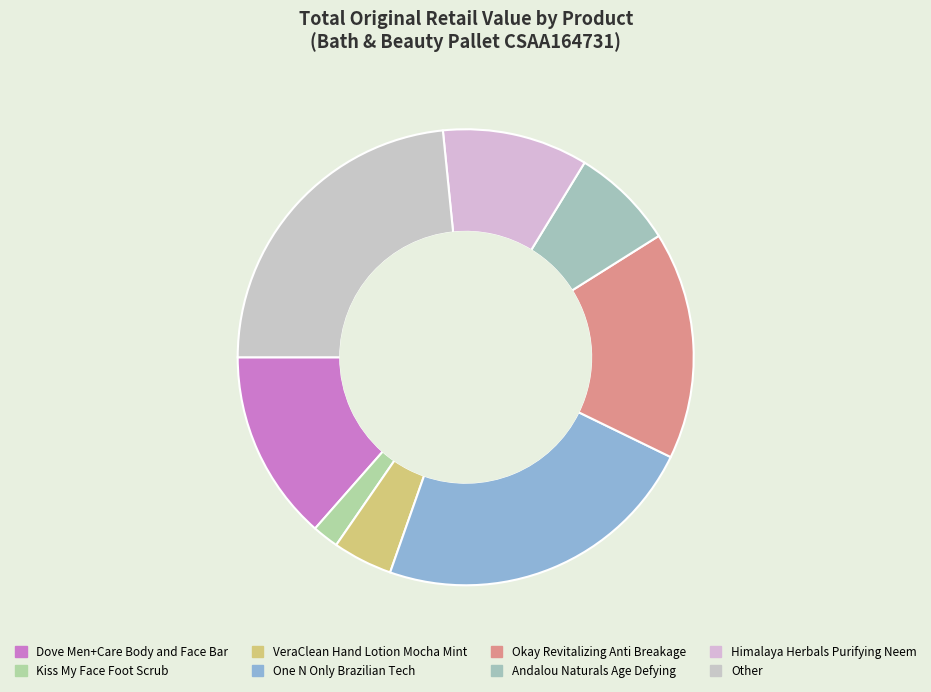

To the nearest percent, what is the average slice percentage?

12%